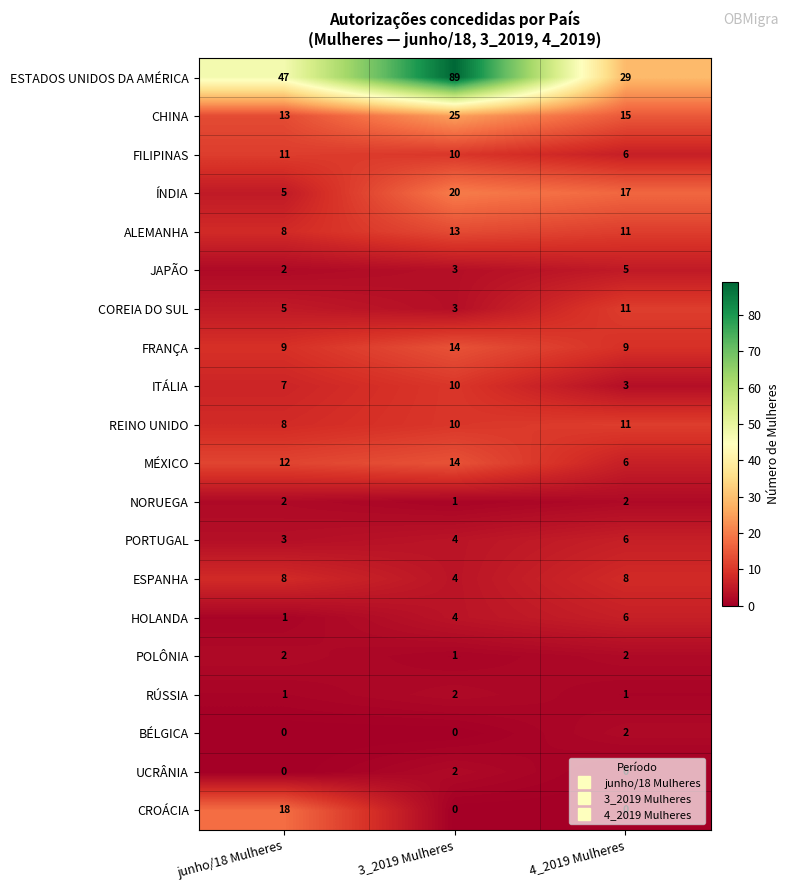

What is the greatest value displayed?

89